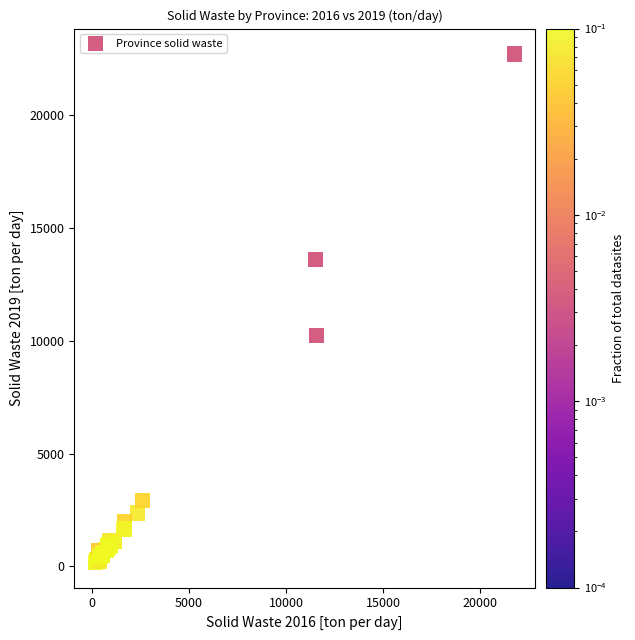

What Y value in the scatter plot is closest to 11445?

10229